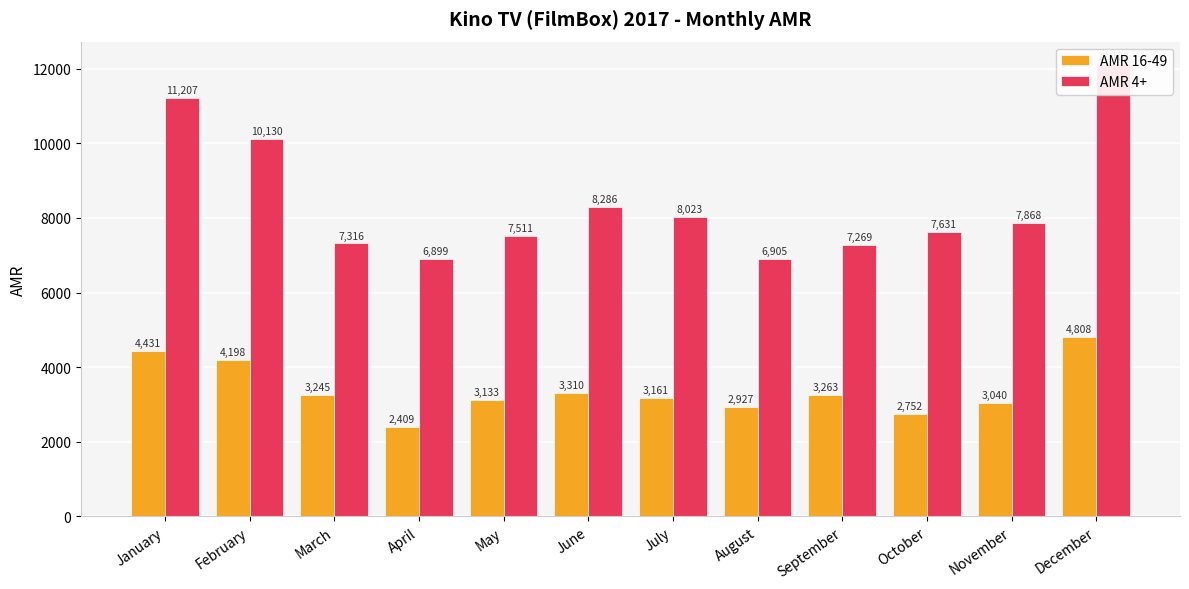

Reading left to right, extract all data points from this chart.

AMR 16-49: January=4431	February=4198	March=3245	April=2409	May=3133	June=3310	July=3161	August=2927	September=3263	October=2752	November=3040	December=4808
AMR 4+: January=11207	February=10130	March=7316	April=6899	May=7511	June=8286	July=8023	August=6905	September=7269	October=7631	November=7868	December=12122